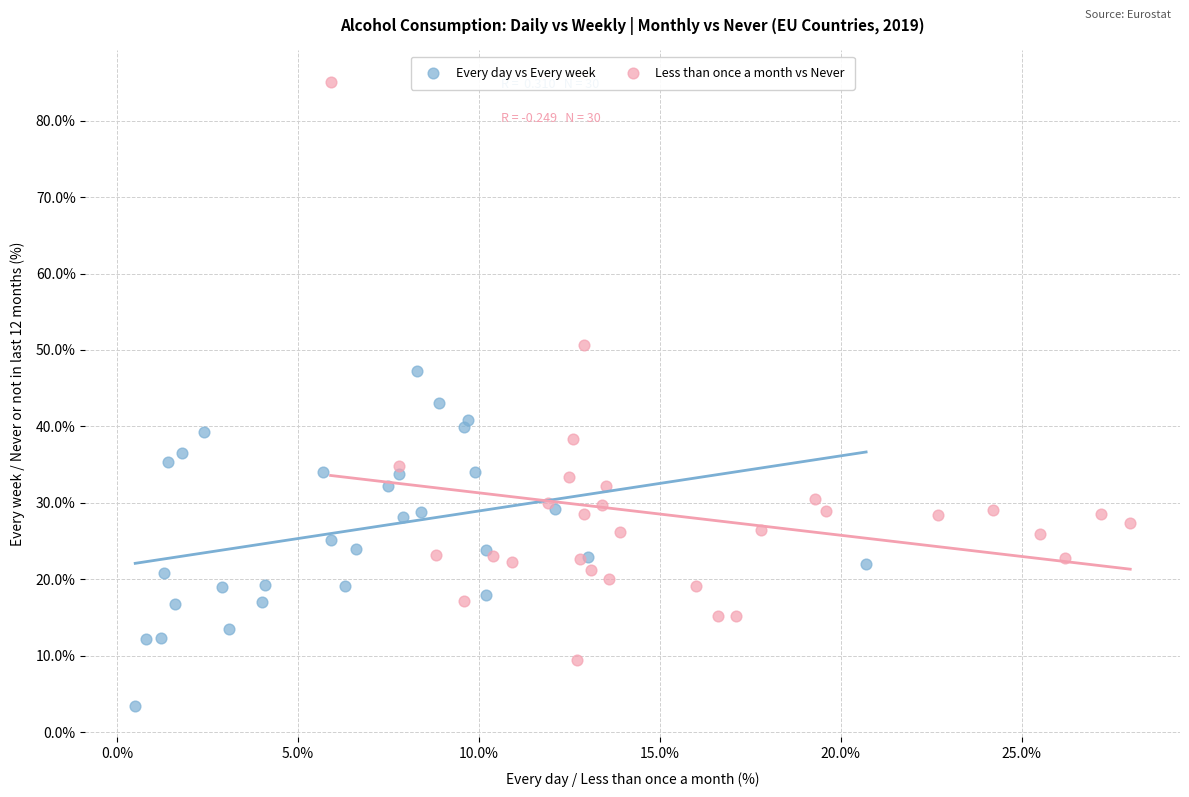

Which series reaches the minimum Y coordinate?

Every day vs Every week